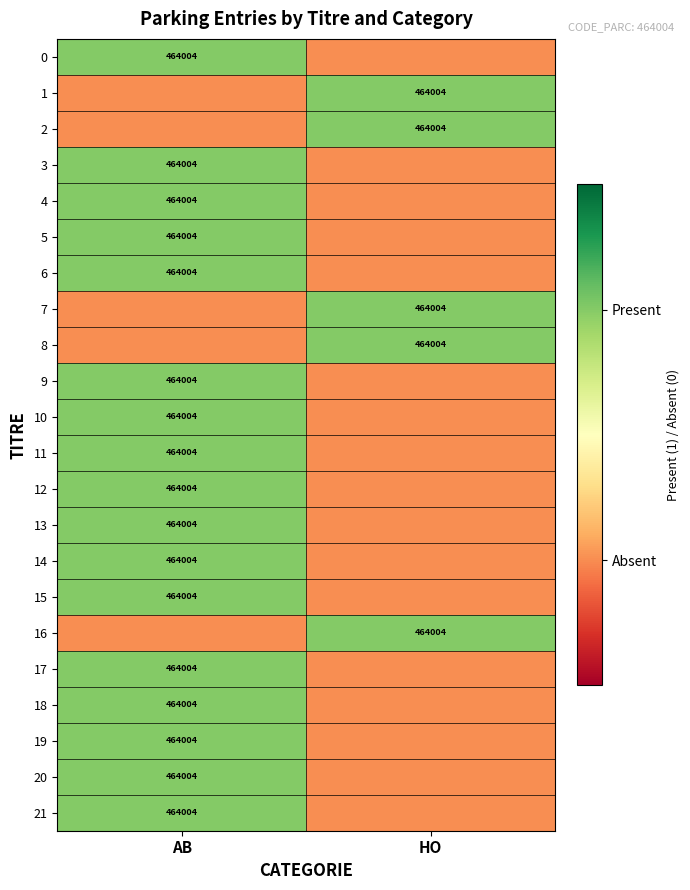

At how many categories does at least one series exceed 0?

2